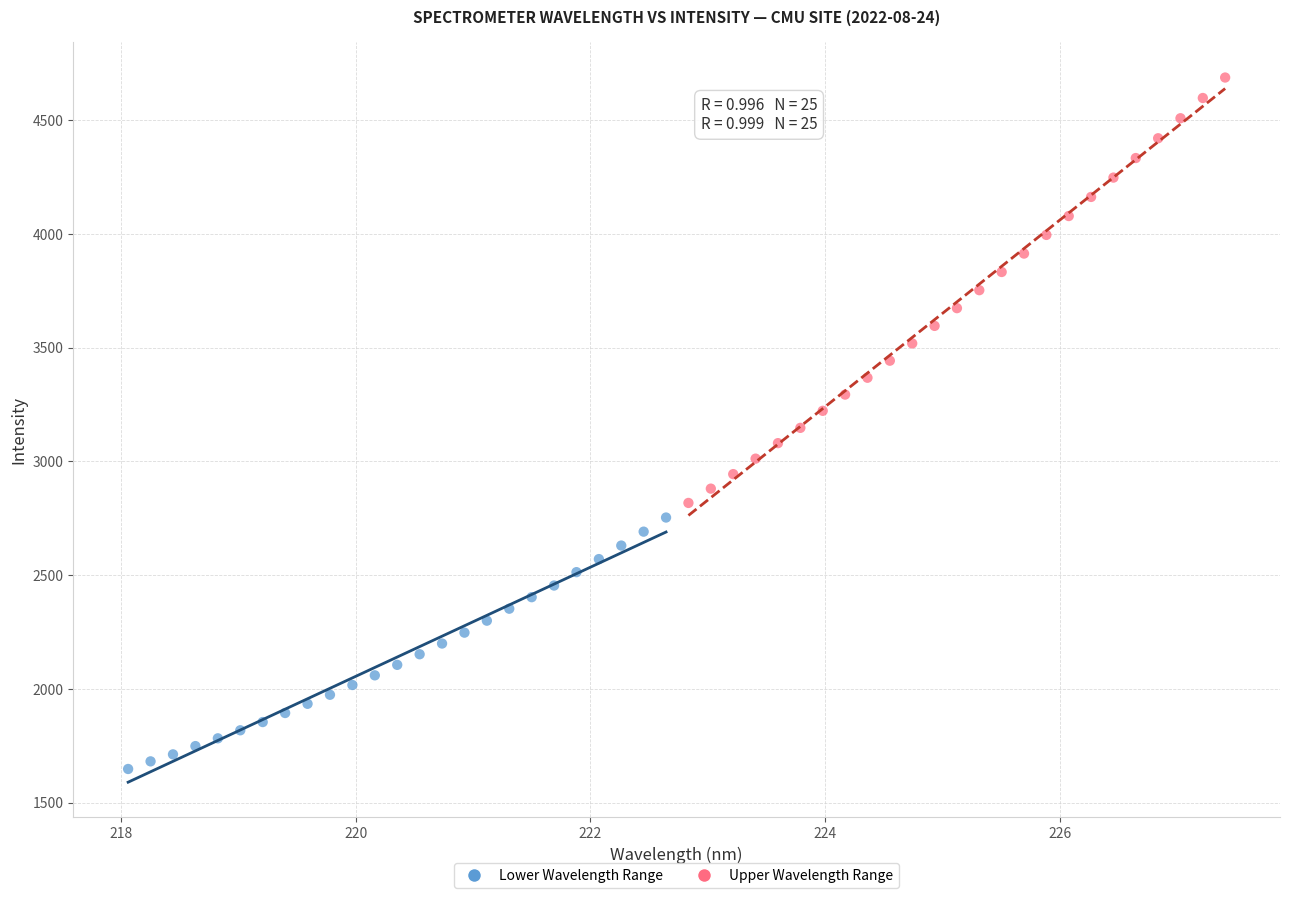

Which series contains the highest Y value?

Upper Wavelength Range